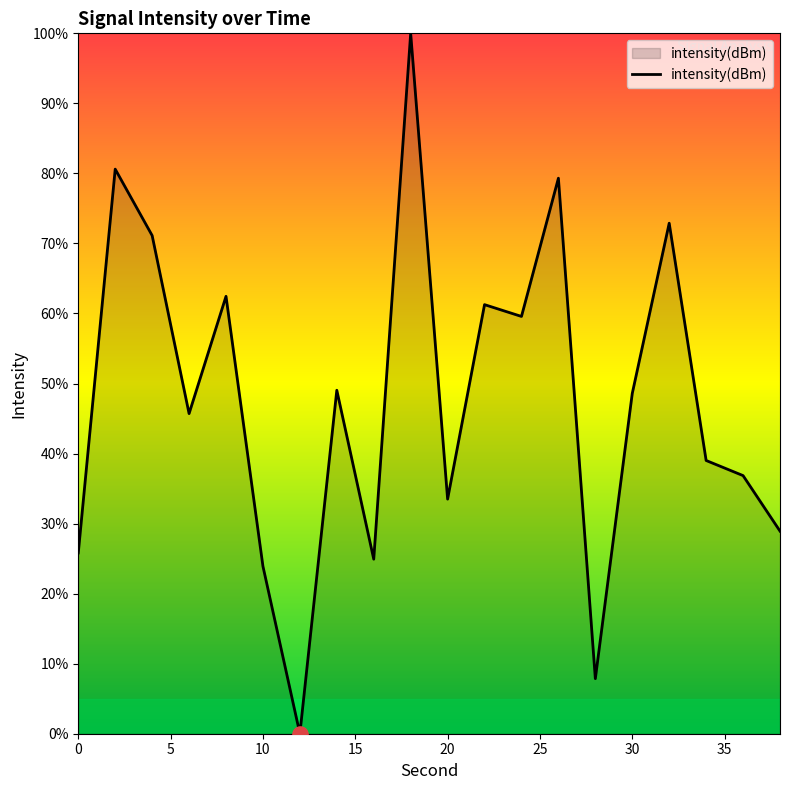

What is the maximum value shown in the chart?

100.0